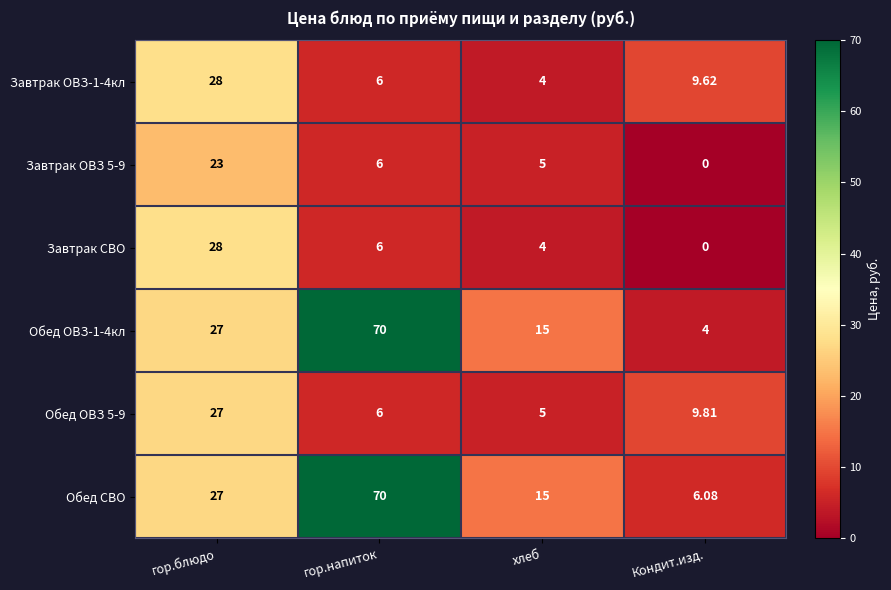

Which label corresponds to the largest value in the chart?

гор.напиток